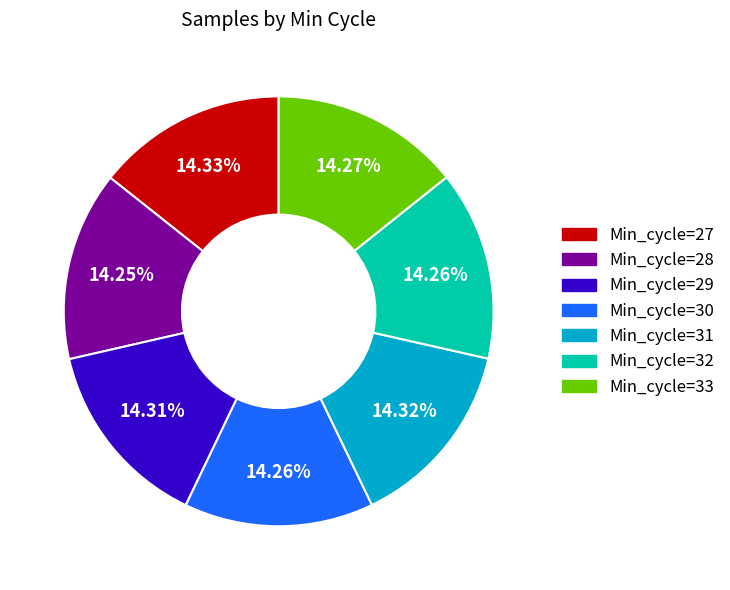

Does Min_cycle=29 account for over 50% of the chart?

No